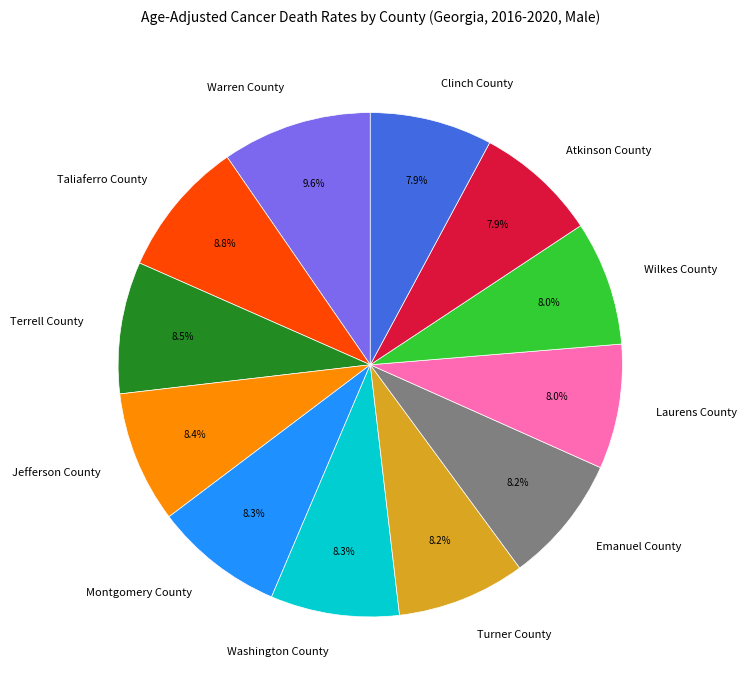

What is the ratio of the value at Warren County to the value at Terrell County?

1.1